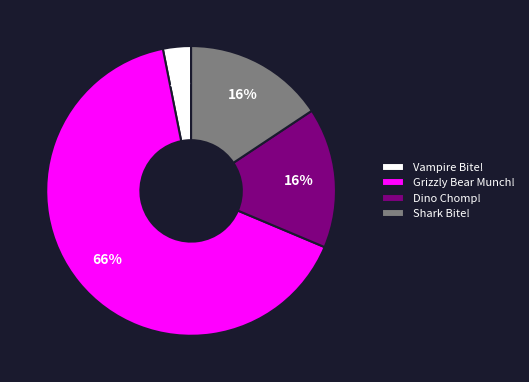

Is the sum of Vampire Bite! and Shark Bite! greater than half?

No